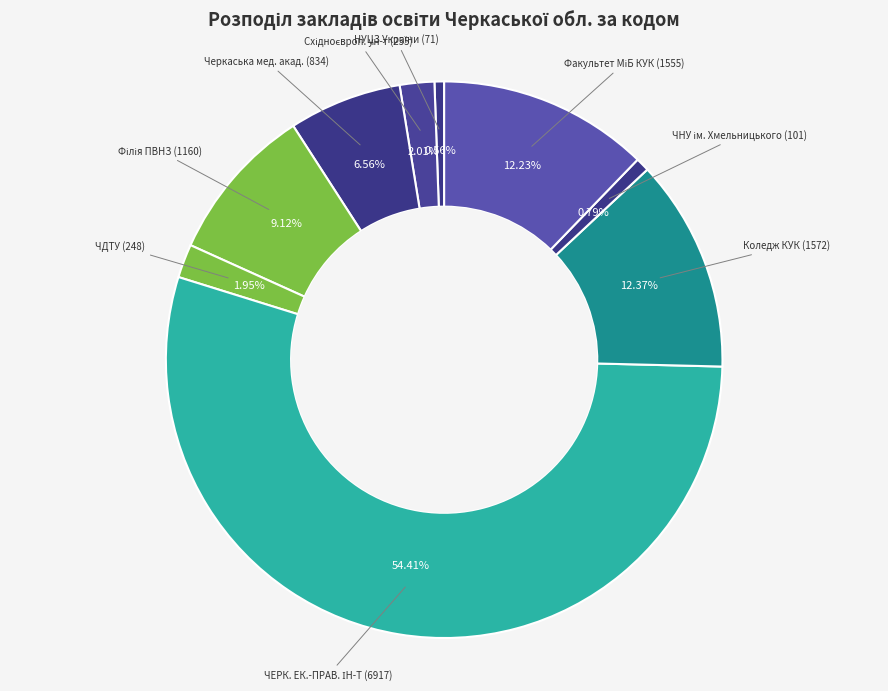

Is there any slice that represents more than half of the pie?

Yes